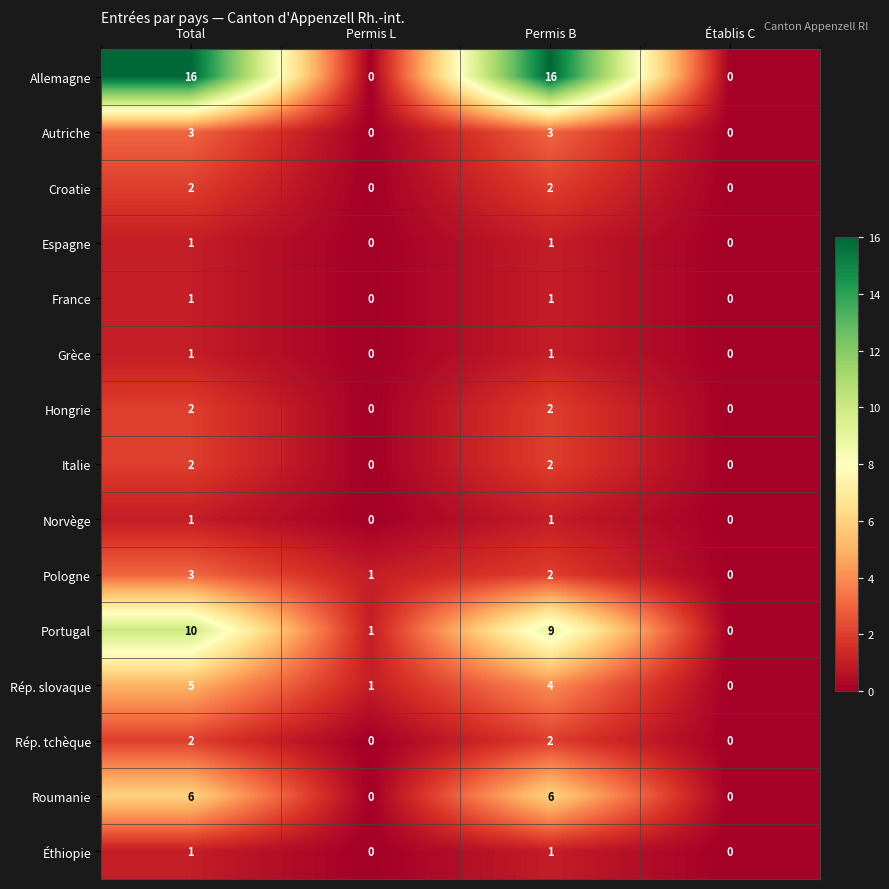

Is the value of Espagne at Permis L greater than the value of Rép. slovaque at Permis L?

No